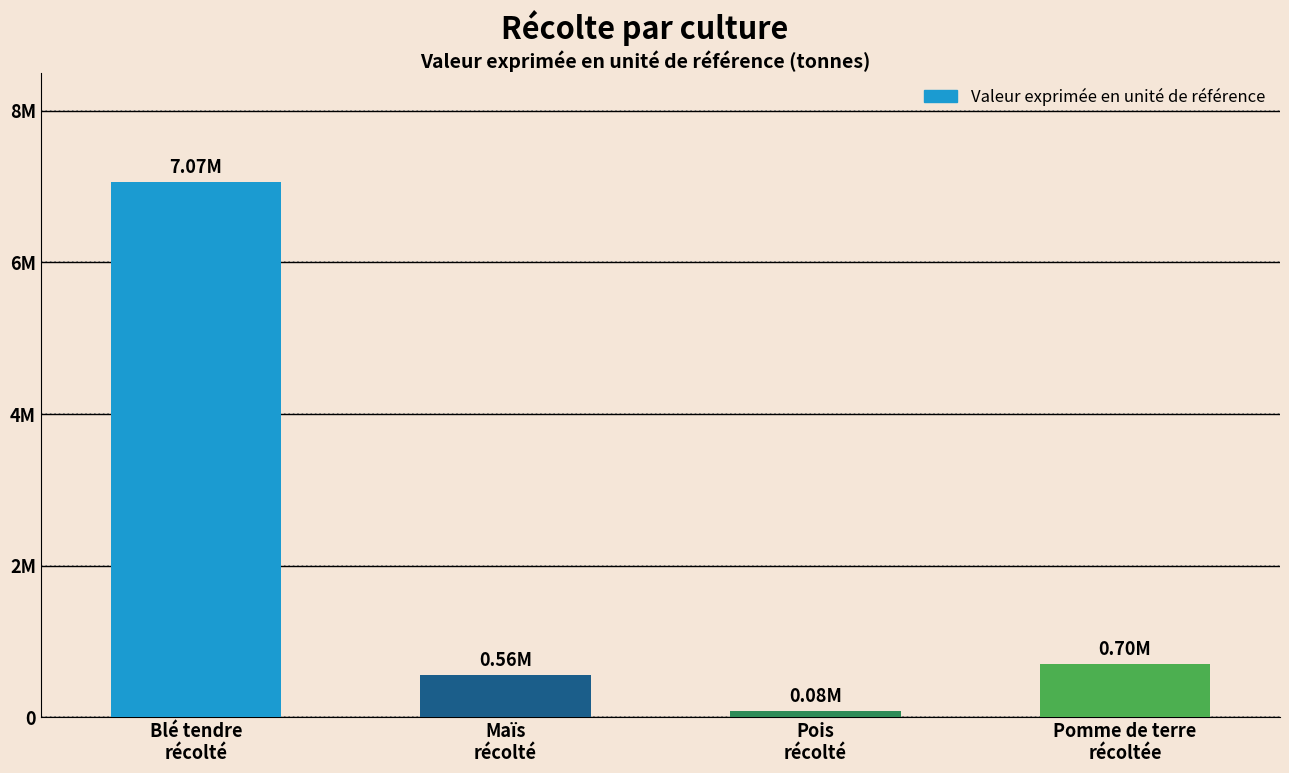

What is the sum of all values?

8407998.2